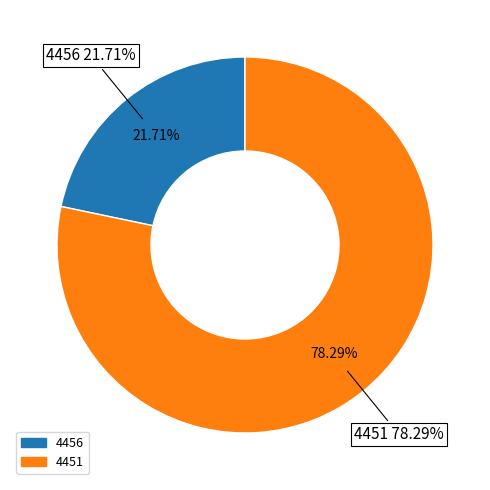

Is there a majority slice in this chart?

Yes